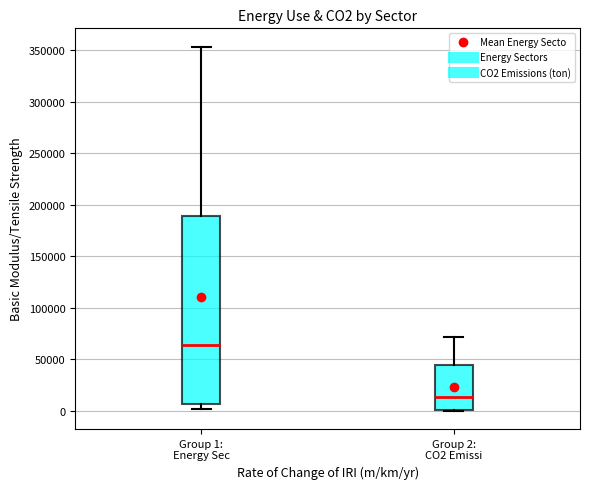

Reading left to right, transcribe this box plot: for each box, give where its median line is, the range the box spans, and where its two whiskers end, as read against the y-axis. The values are not printed on the chart, so give them approximately, as read against the axis.

Group 1: Energy Sec: median 65000, box 5000 to 190000, whiskers 0 to 355000
Group 2: CO2 Emissi: median 15000, box 0 to 45000, whiskers 0 to 70000